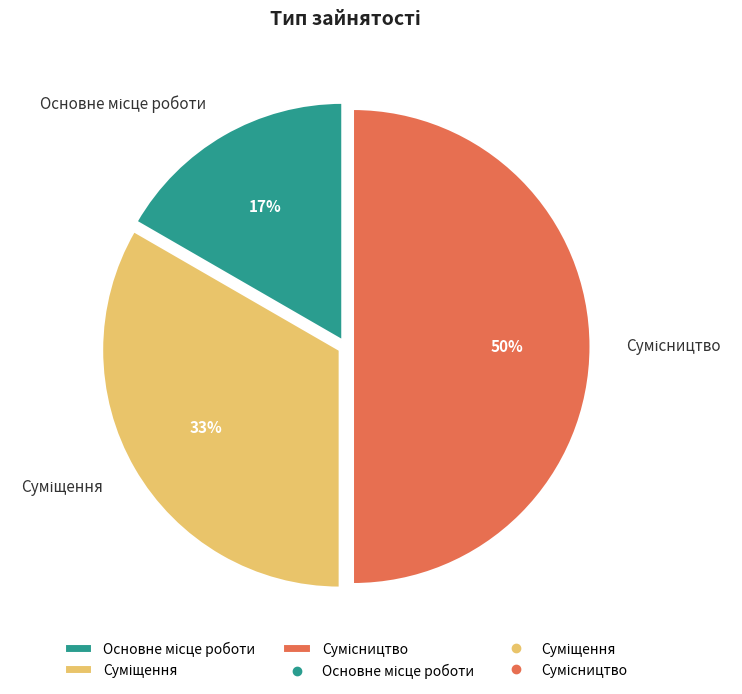

Count the number of slices in the pie.

3